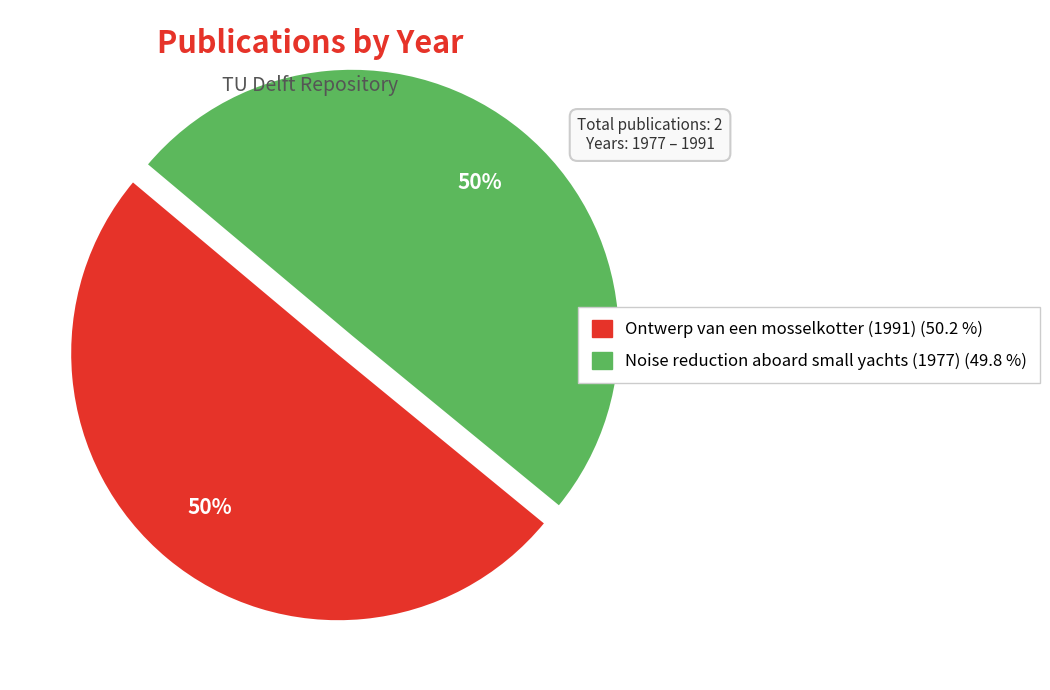

To the nearest percent, what percentage of the pie is Ontwerp van een mosselkotter (1991)?

50%